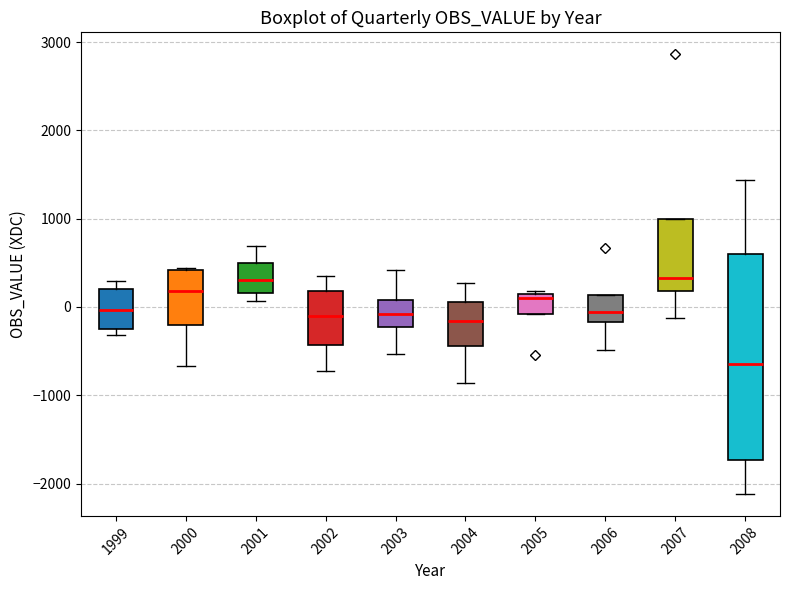

Which box is the tallest, from its lower edge to its upper edge?

2008